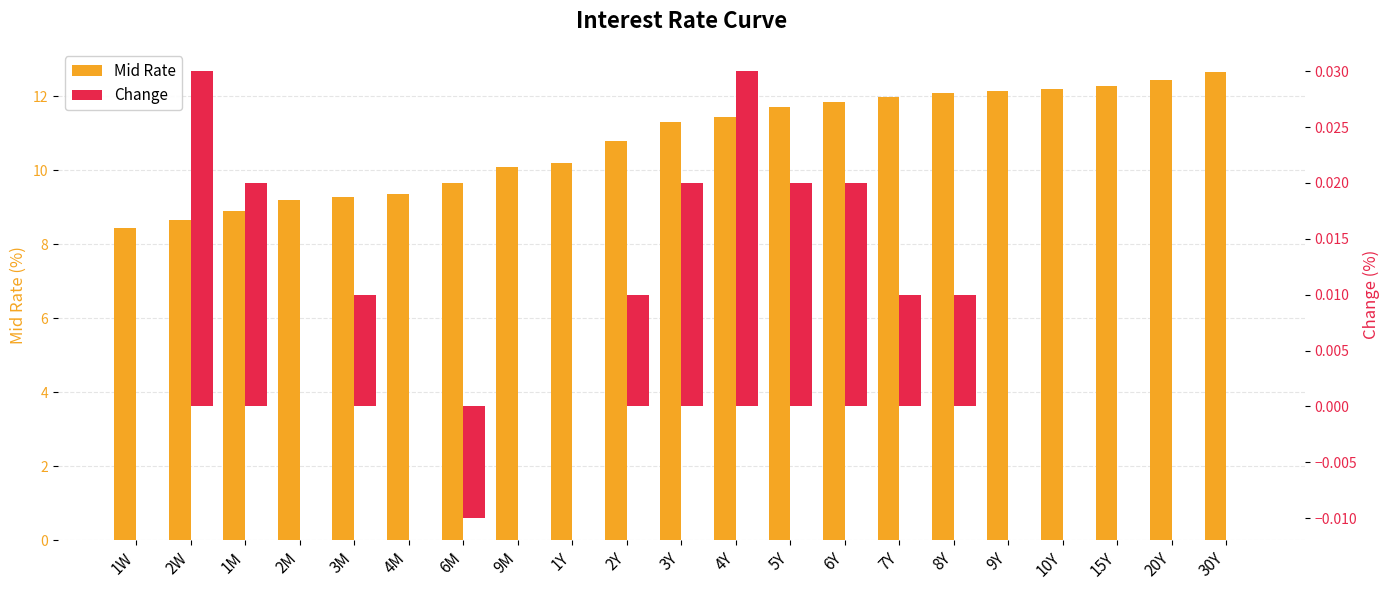

List the series in order of their peak value, lowest first.

Change, Mid Rate